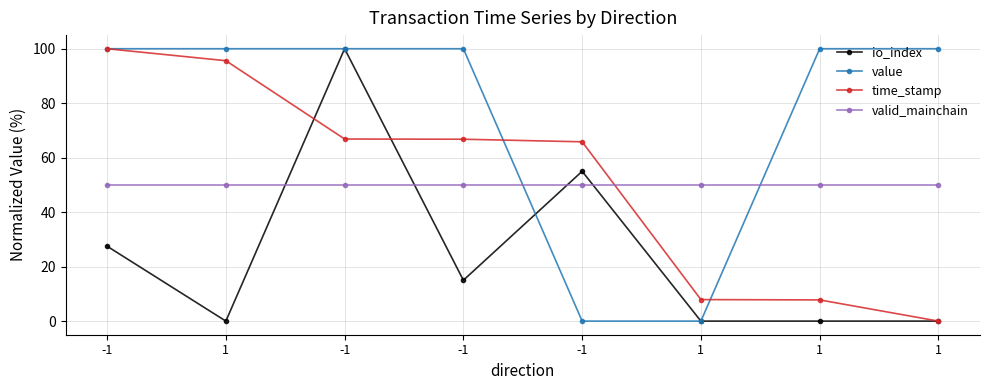

True or false: valid_mainchain and value cross at least once.

True